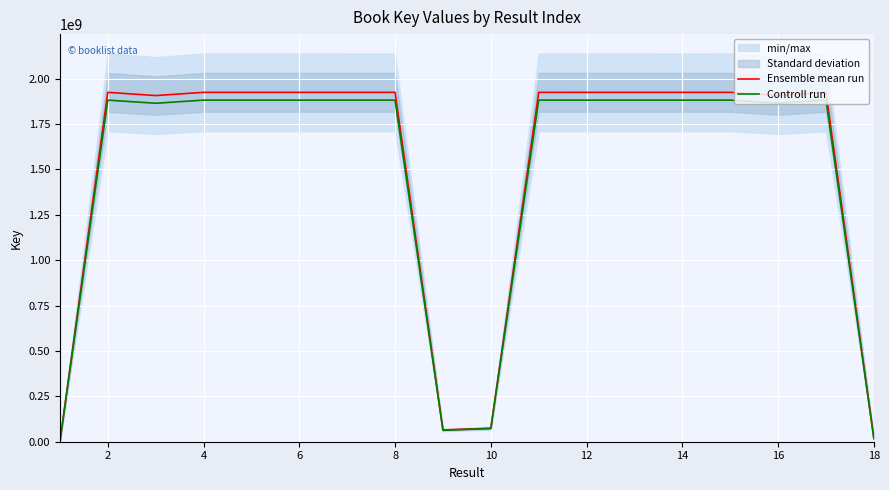

Is it true that Controll run equals 72586970.7 at 10?

True